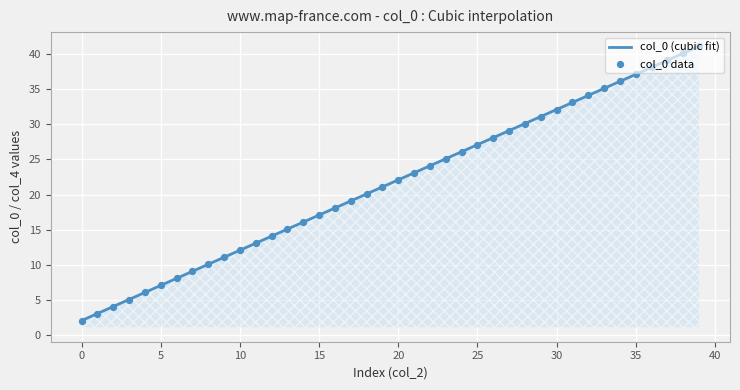

Which has a higher value, 36 or 31?

36